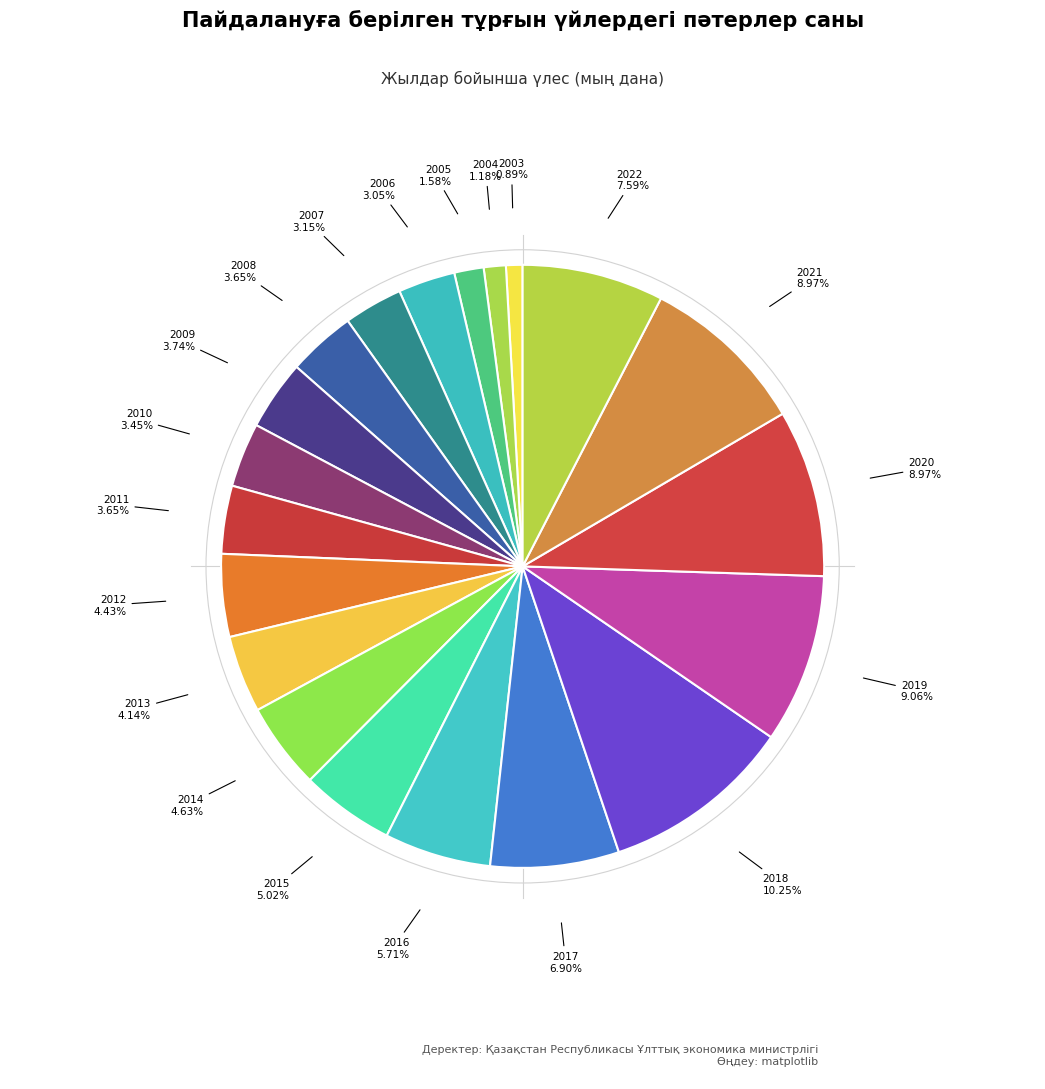

How many segments does this pie chart have?

20